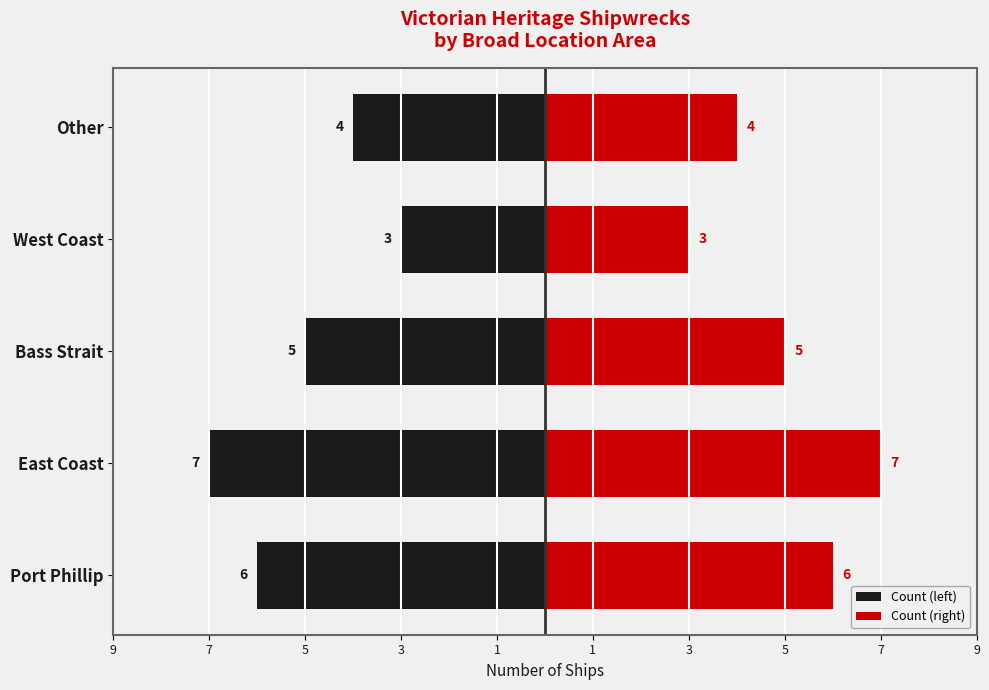

Which series changed the most between Port Phillip and East Coast?

Count (left)